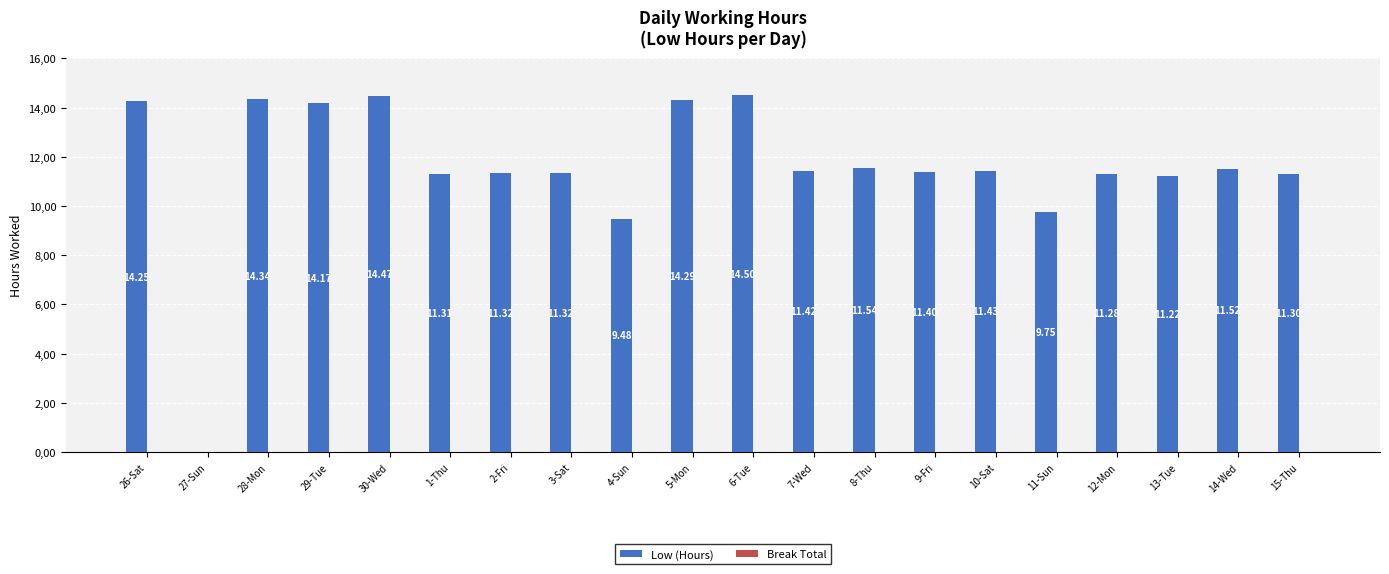

Are the bars horizontal?

No